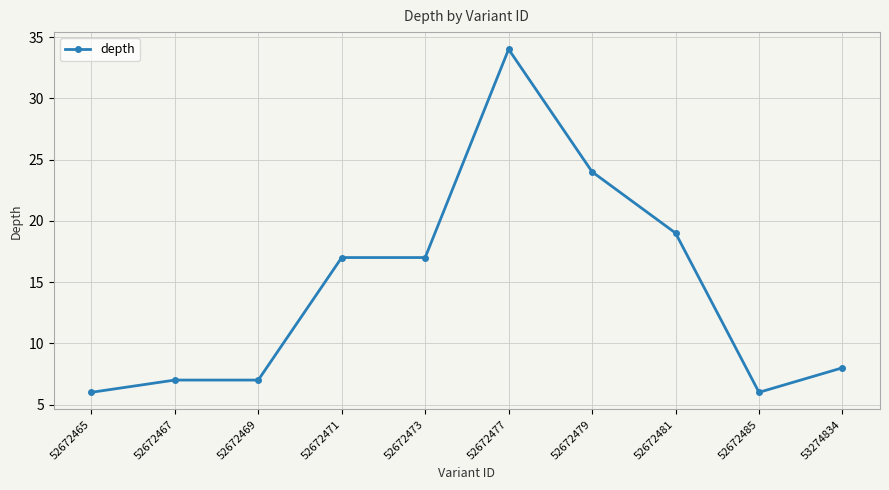

What is the sum of all values?

145